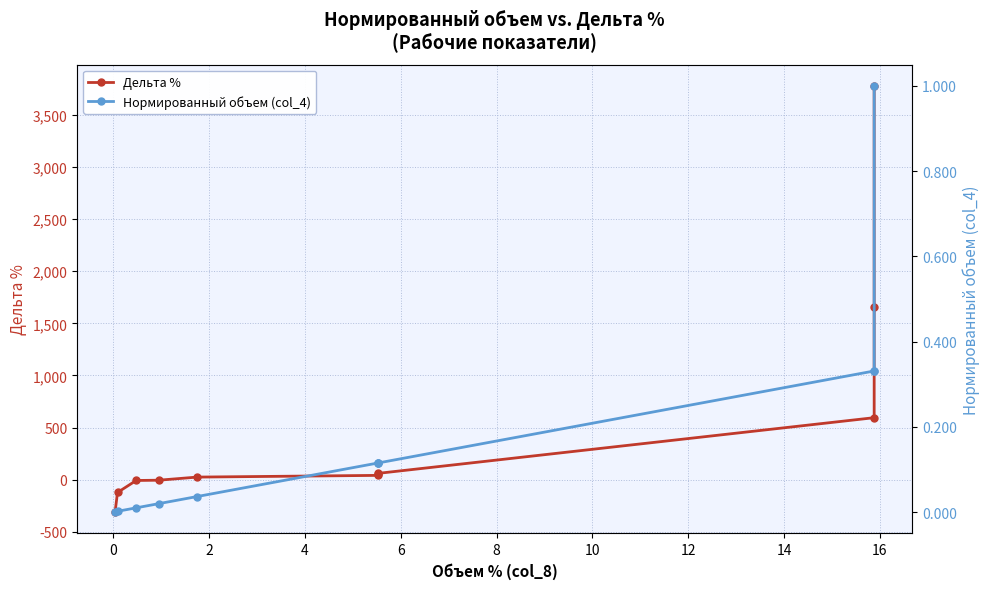

Is this an area chart (filled region under the line)?

No